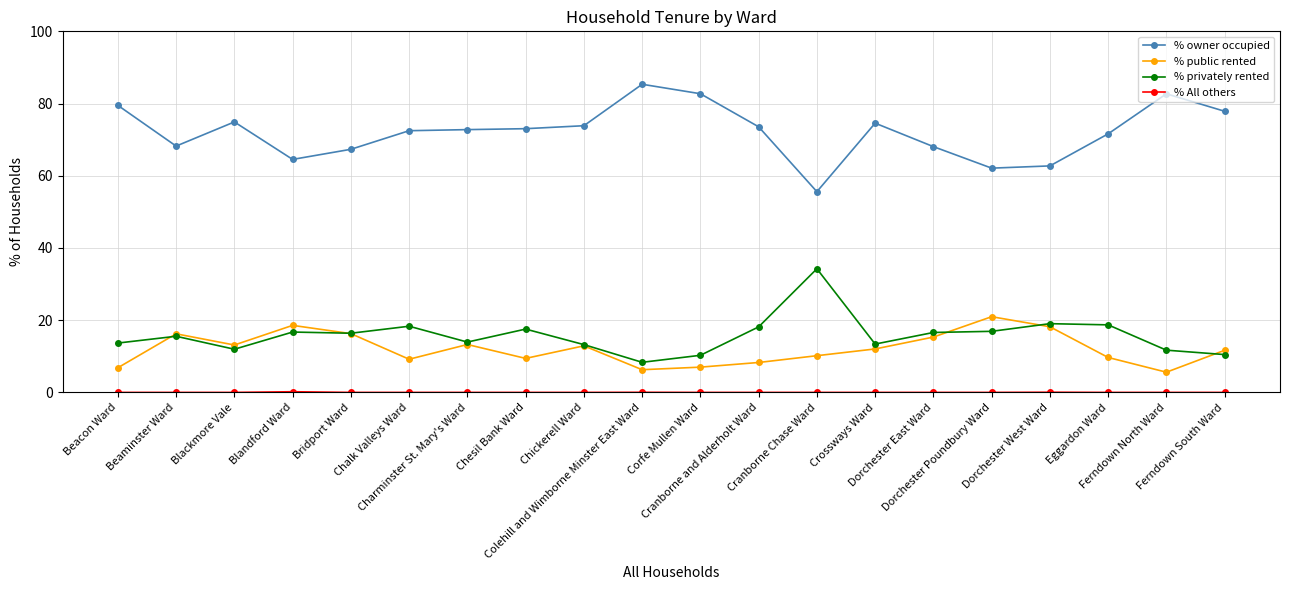

True or false: % privately rented has more than 0 interior local peaks.

True